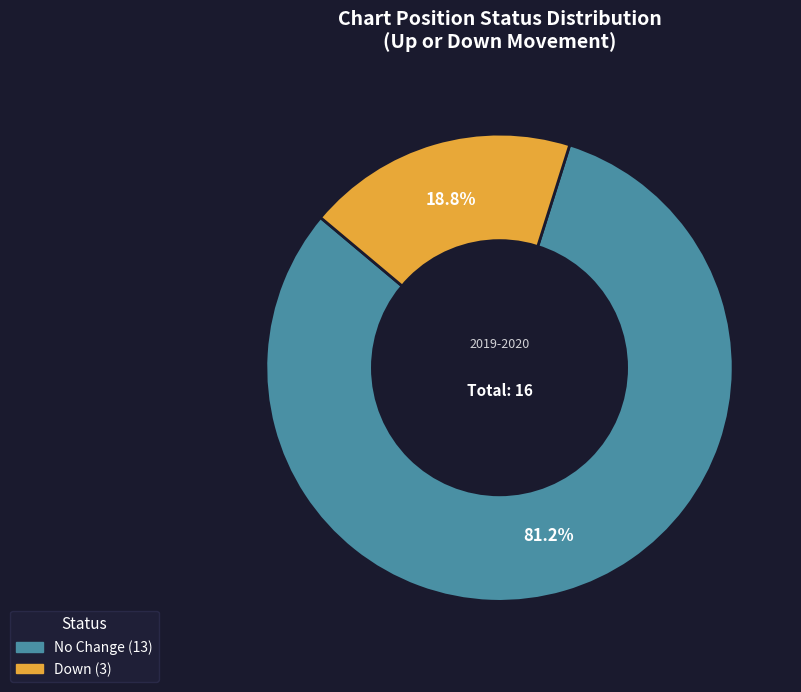

To the nearest percent, what is the average slice percentage?

50%